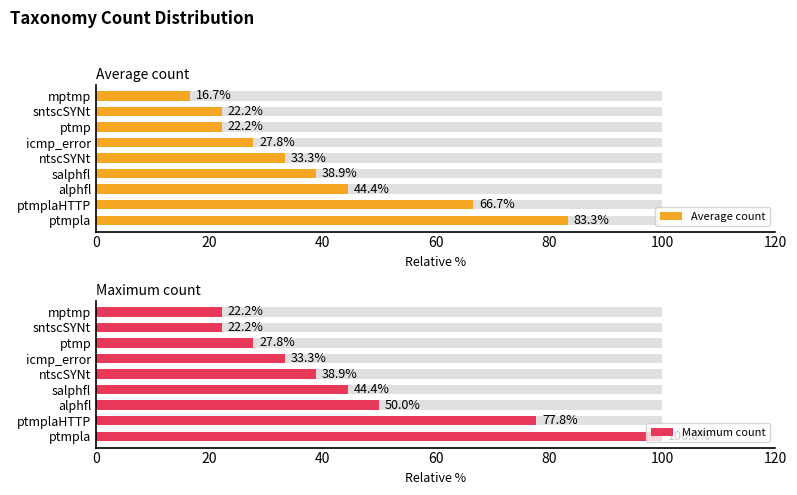

What is the difference between the second highest and minimum values in the Maximum count series?

55.6